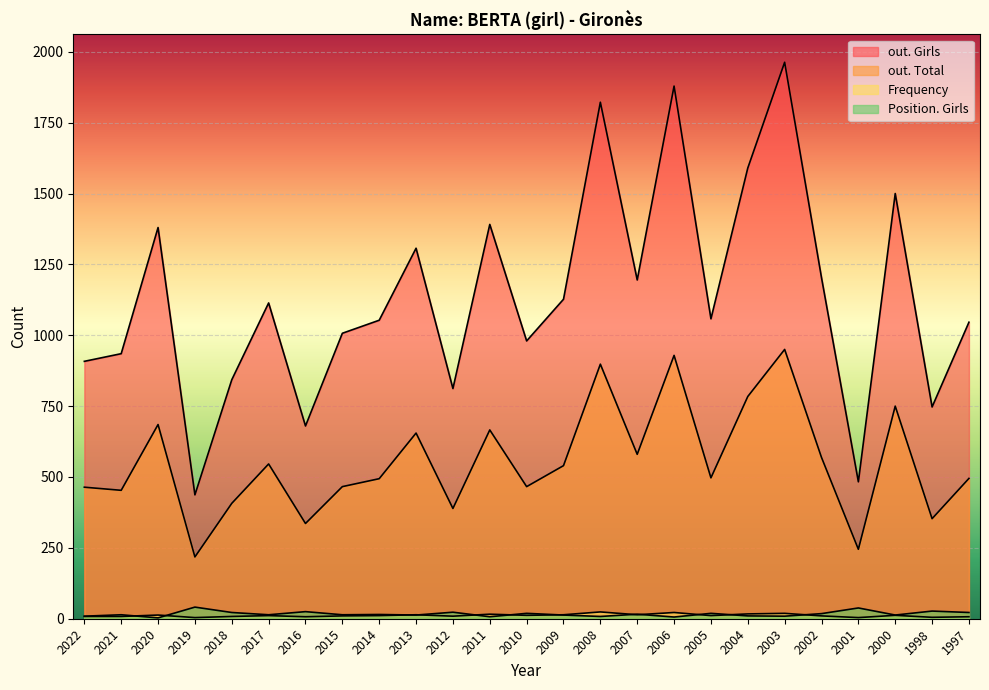

Which series changed the most between 2009 and 2001?

out. Girls